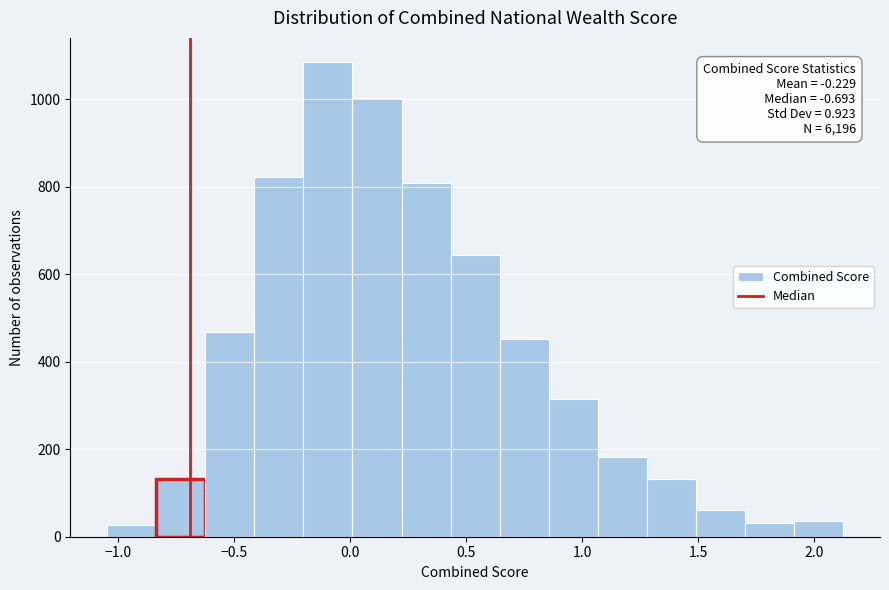

Over which range of the x-axis is the bar tallest?

-0.20 to 0.00